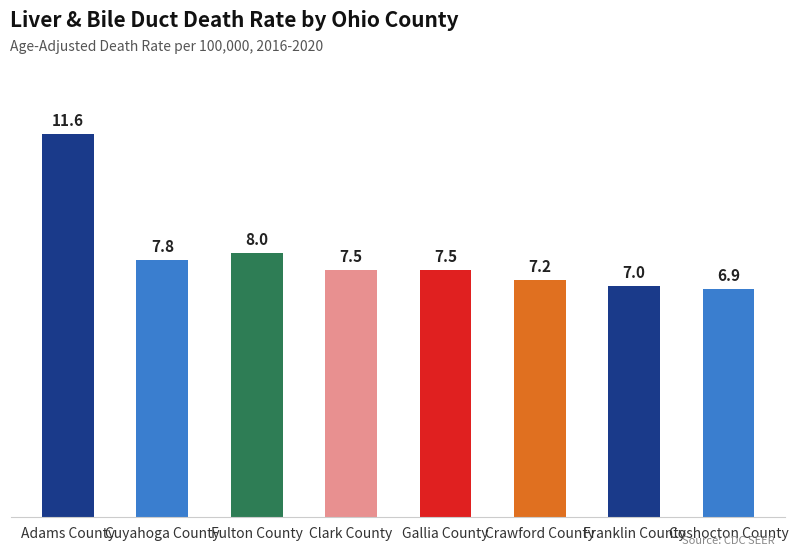

True or false: the data shows 2.8 at Coshocton County.

False